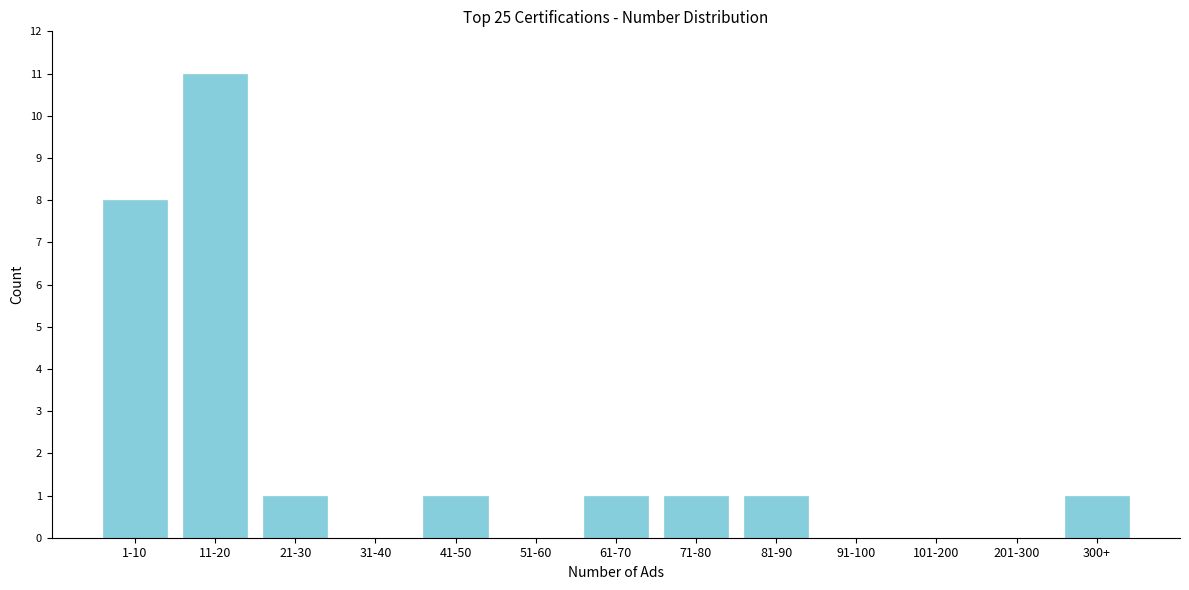

Reading left to right, list all the values displayed in this chart.

1-10=8	11-20=11	21-30=1	31-40=0	41-50=1	51-60=0	61-70=1	71-80=1	81-90=1	91-100=0	101-200=0	201-300=0	300+=1